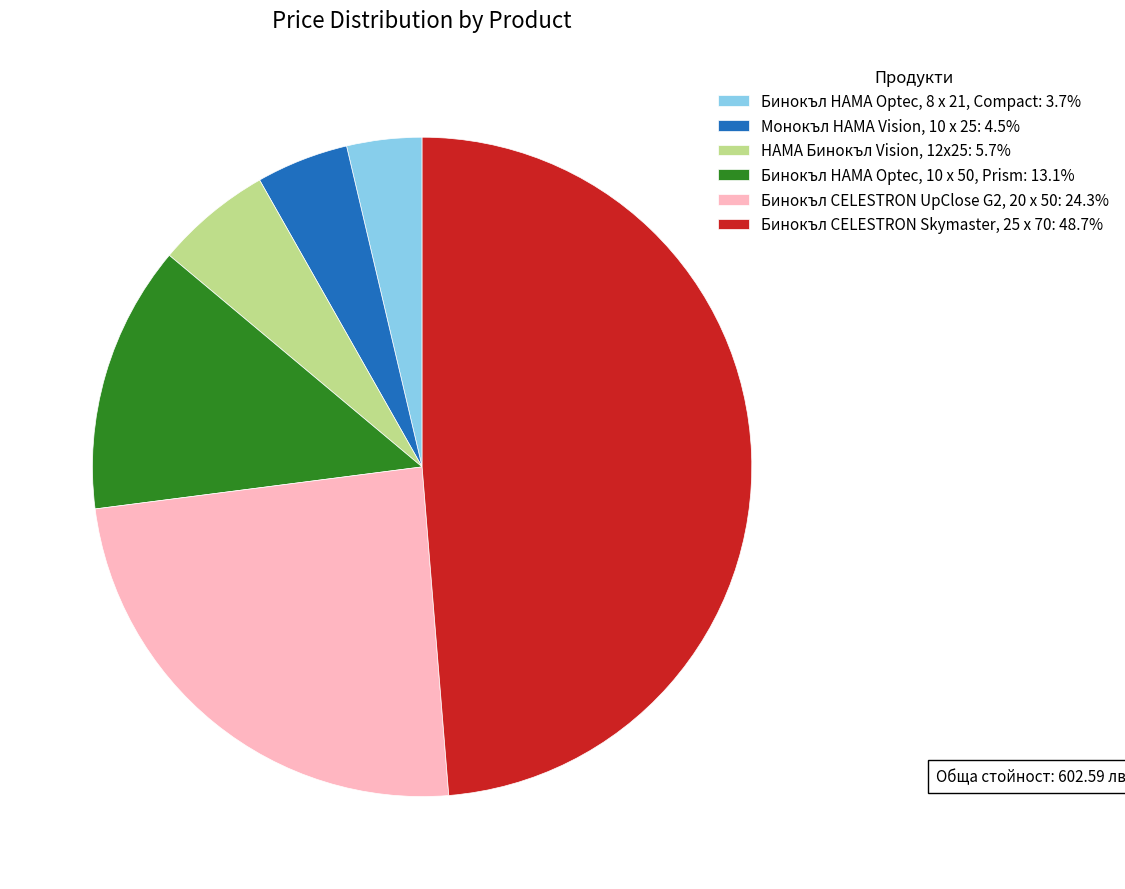

Between Бинокъл HAMA Optec, 8 x 21, Compact and Бинокъл CELESTRON UpClose G2, 20 x 50, which is larger?

Бинокъл CELESTRON UpClose G2, 20 x 50